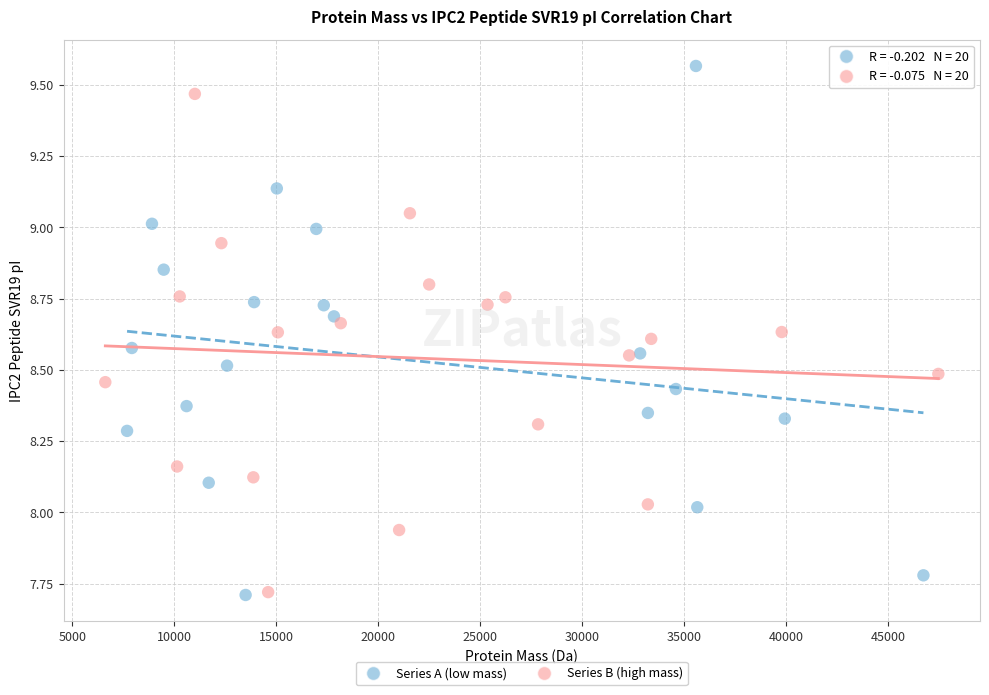

Which series has the largest Y range (max minus min)?

Series A (low mass)